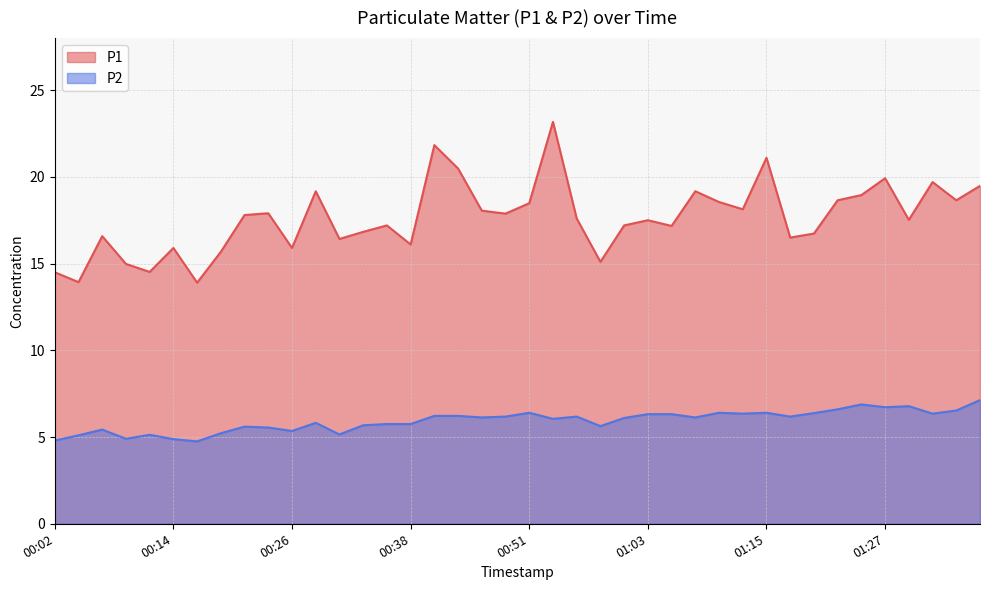

Reading right to left, what are all the values shown in this chart?

P1: 01:37=19.5	01:35=18.6	01:32=19.7	01:30=17.5	01:27=19.9	01:25=18.9	01:22=18.6	01:20=16.7	01:18=16.5	01:15=21.1	01:13=18.1	01:10=18.6	01:08=19.2	01:05=17.2	01:03=17.5	01:01=17.2	00:58=15.1	00:56=17.6	00:53=23.2	00:51=18.5	00:48=17.9	00:46=18.1	00:43=20.5	00:41=21.8	00:38=16.1	00:36=17.2	00:33=16.8	00:31=16.4	00:29=19.2	00:26=15.9	00:24=17.9	00:21=17.8	00:19=15.7	00:16=13.9	00:14=15.9	00:11=14.5	00:09=15.0	00:06=16.6	00:04=13.9	00:02=14.5
P2: 01:37=7.1	01:35=6.5	01:32=6.3	01:30=6.8	01:27=6.7	01:25=6.9	01:22=6.6	01:20=6.4	01:18=6.2	01:15=6.4	01:13=6.3	01:10=6.4	01:08=6.1	01:05=6.3	01:03=6.3	01:01=6.1	00:58=5.6	00:56=6.2	00:53=6.0	00:51=6.4	00:48=6.2	00:46=6.1	00:43=6.2	00:41=6.2	00:38=5.8	00:36=5.8	00:33=5.7	00:31=5.2	00:29=5.8	00:26=5.3	00:24=5.5	00:21=5.6	00:19=5.2	00:16=4.8	00:14=4.9	00:11=5.1	00:09=4.9	00:06=5.4	00:04=5.1	00:02=4.8